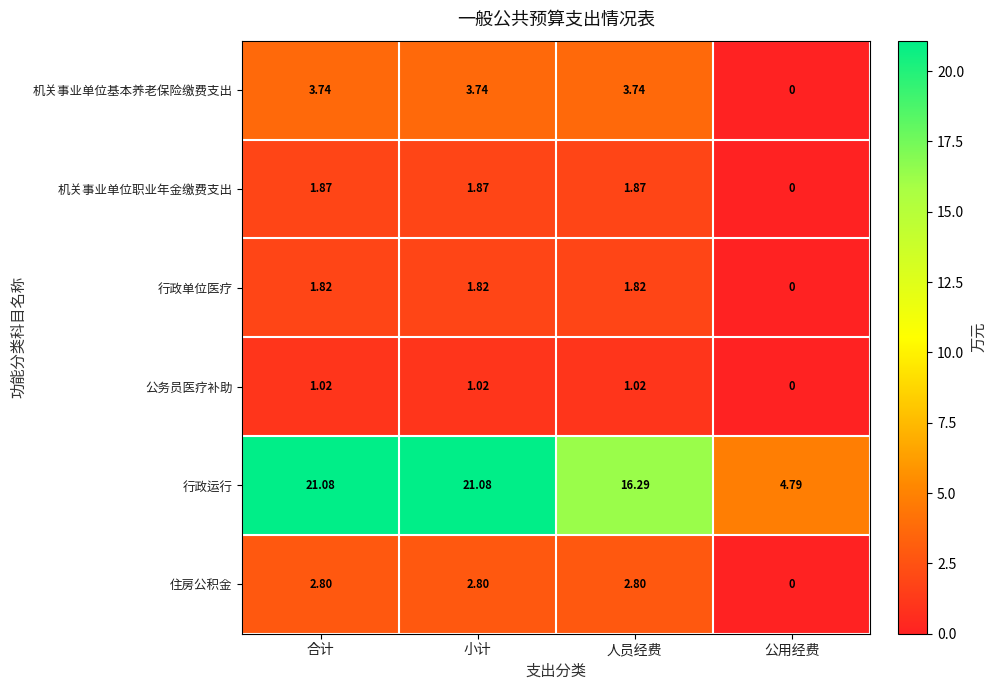

Rank the series at 小计 from lowest to highest value.

公务员医疗补助, 行政单位医疗, 机关事业单位职业年金缴费支出, 住房公积金, 机关事业单位基本养老保险缴费支出, 行政运行